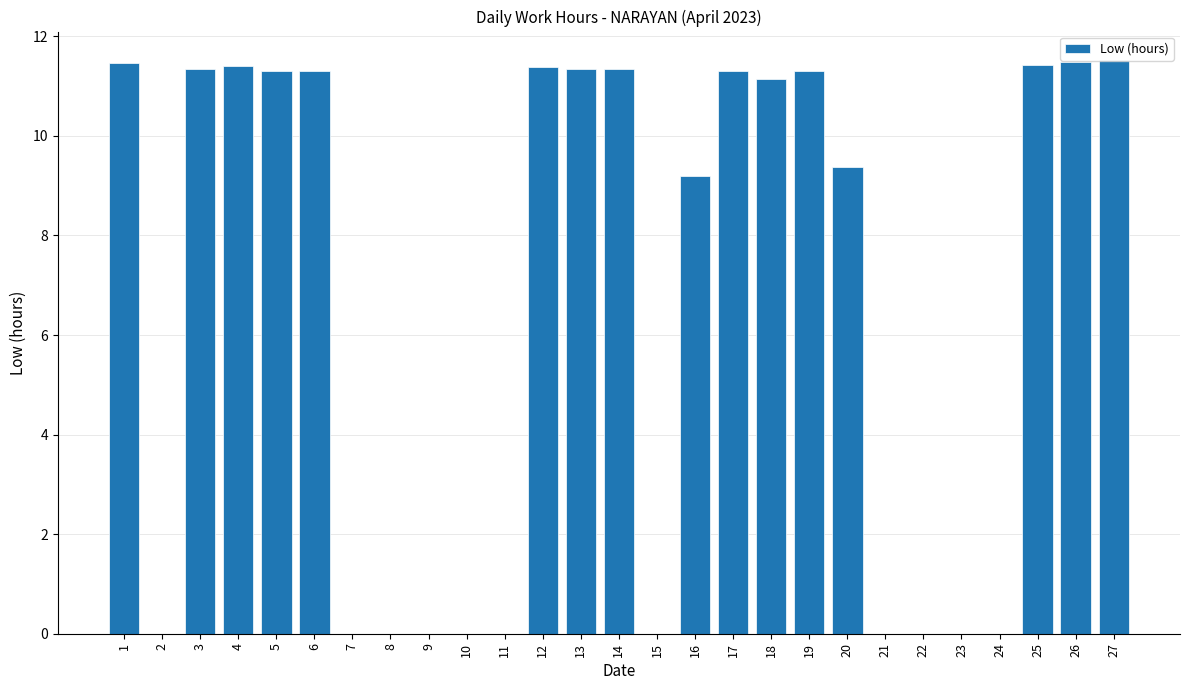

What is the maximum value shown in the chart?

11.5